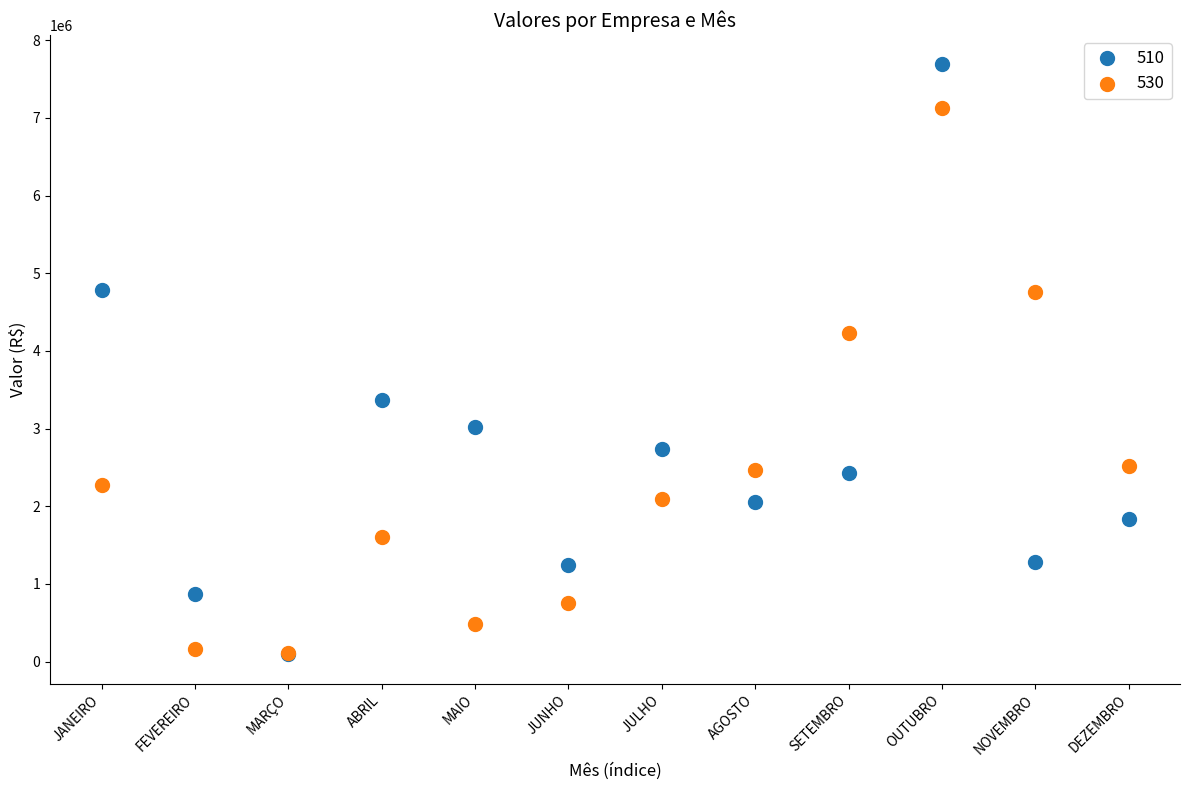

What are all the series names shown in the legend?

510, 530